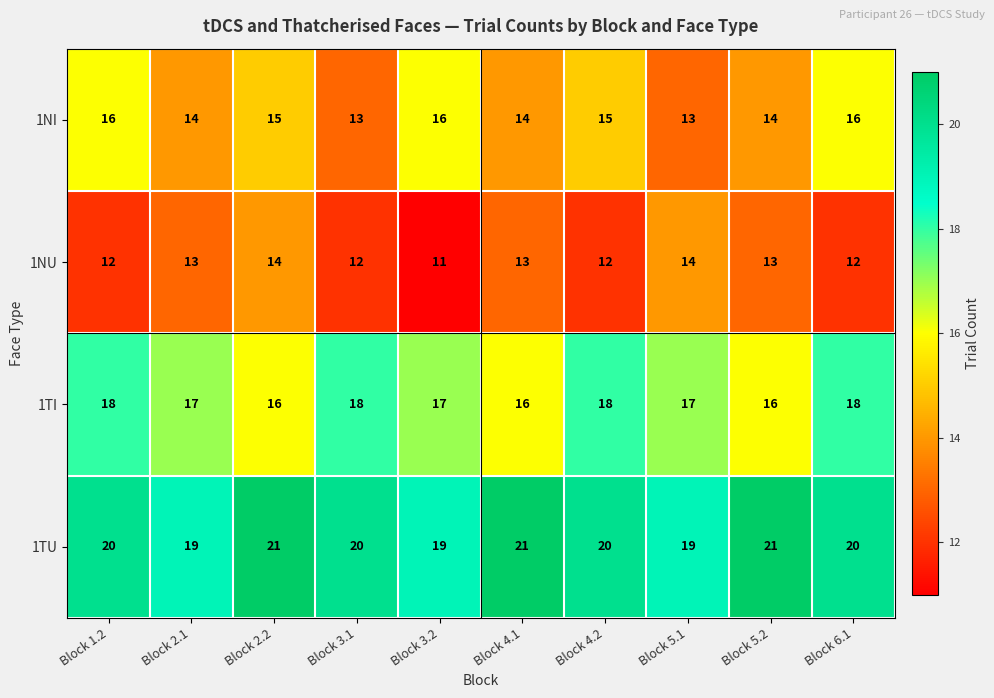

The value of 1TI at Block 5.1 is 7. True or false?

False